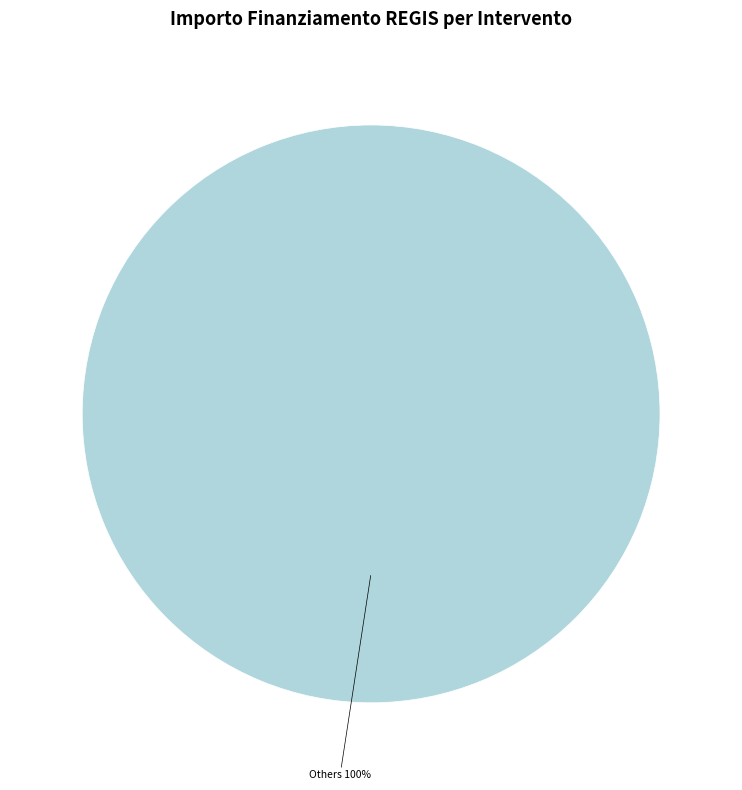

Is there any slice that represents more than half of the pie?

Yes